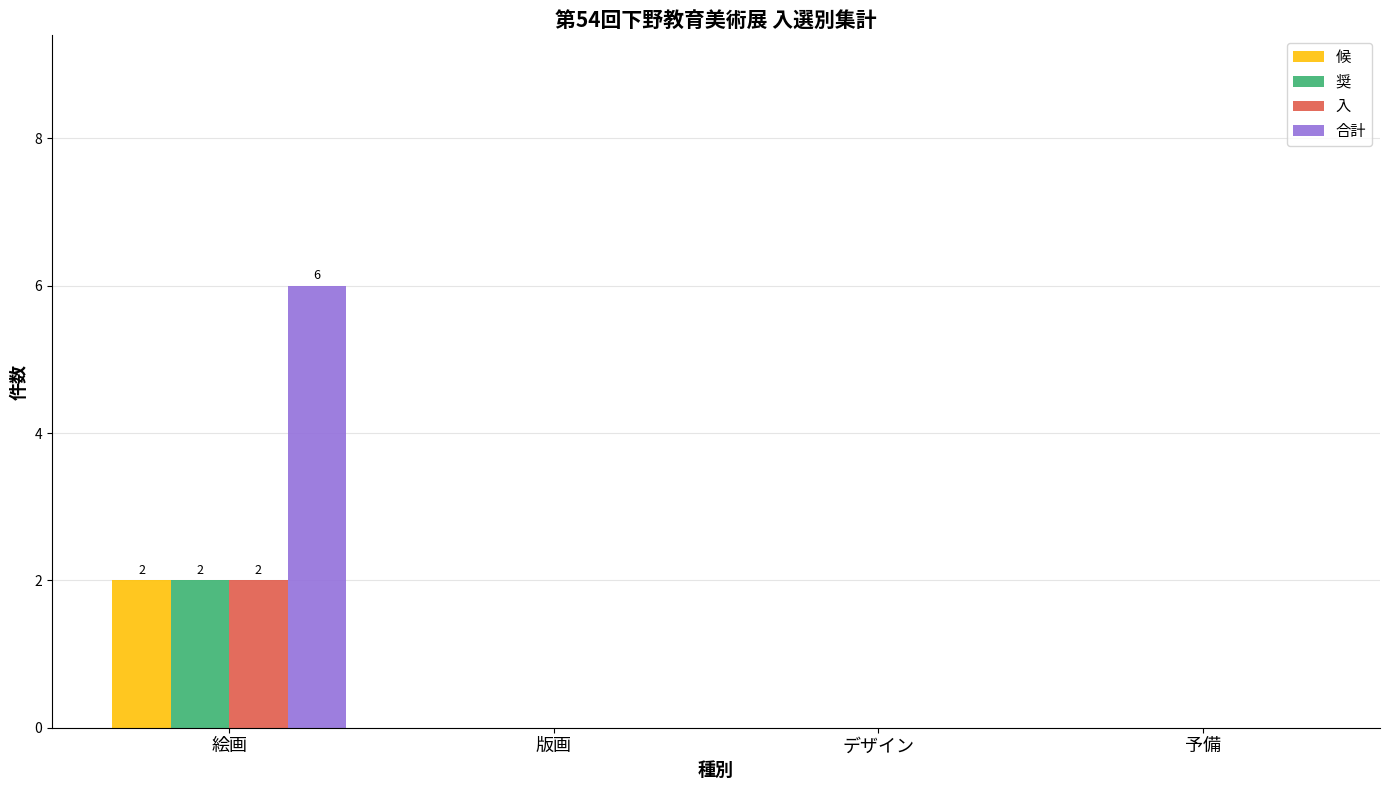

Reading right to left, what are all the values shown in this chart?

候: 0	0	0	2
奨: 0	0	0	2
入: 0	0	0	2
合計: 0	0	0	6